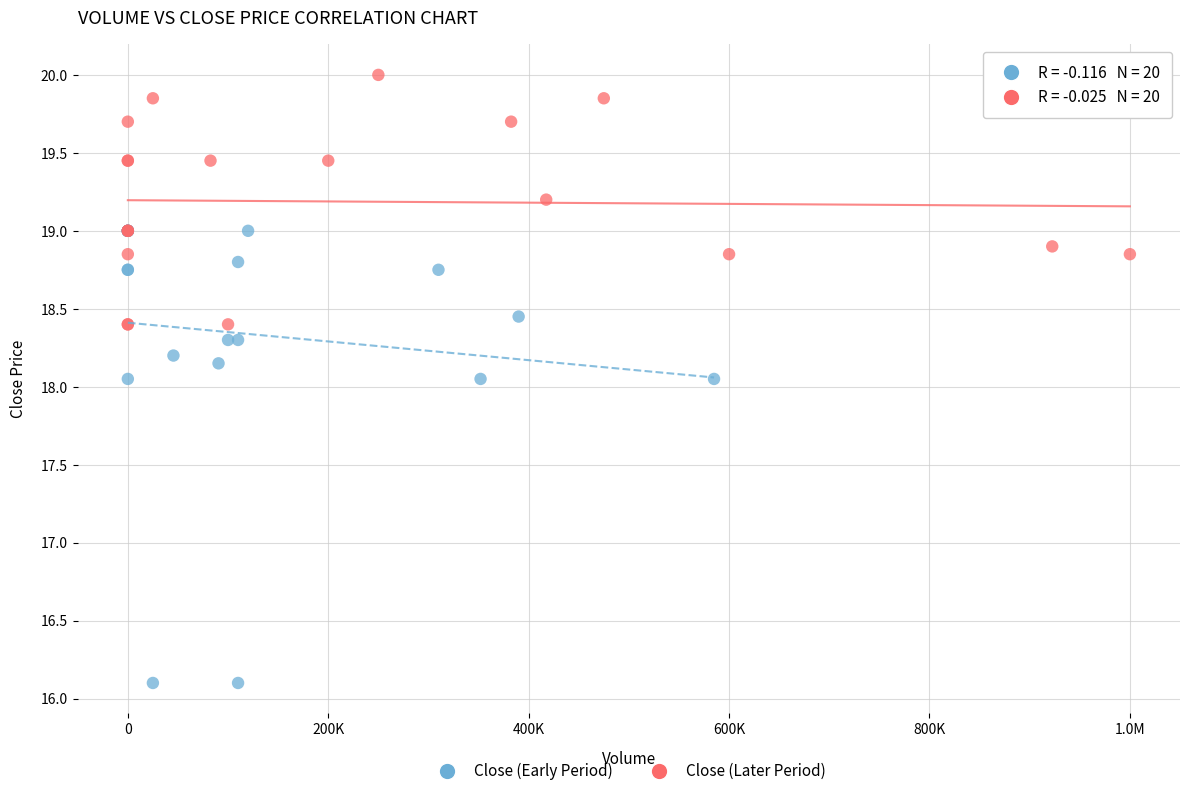

Which series reaches the minimum Y coordinate?

Close (Early Period)